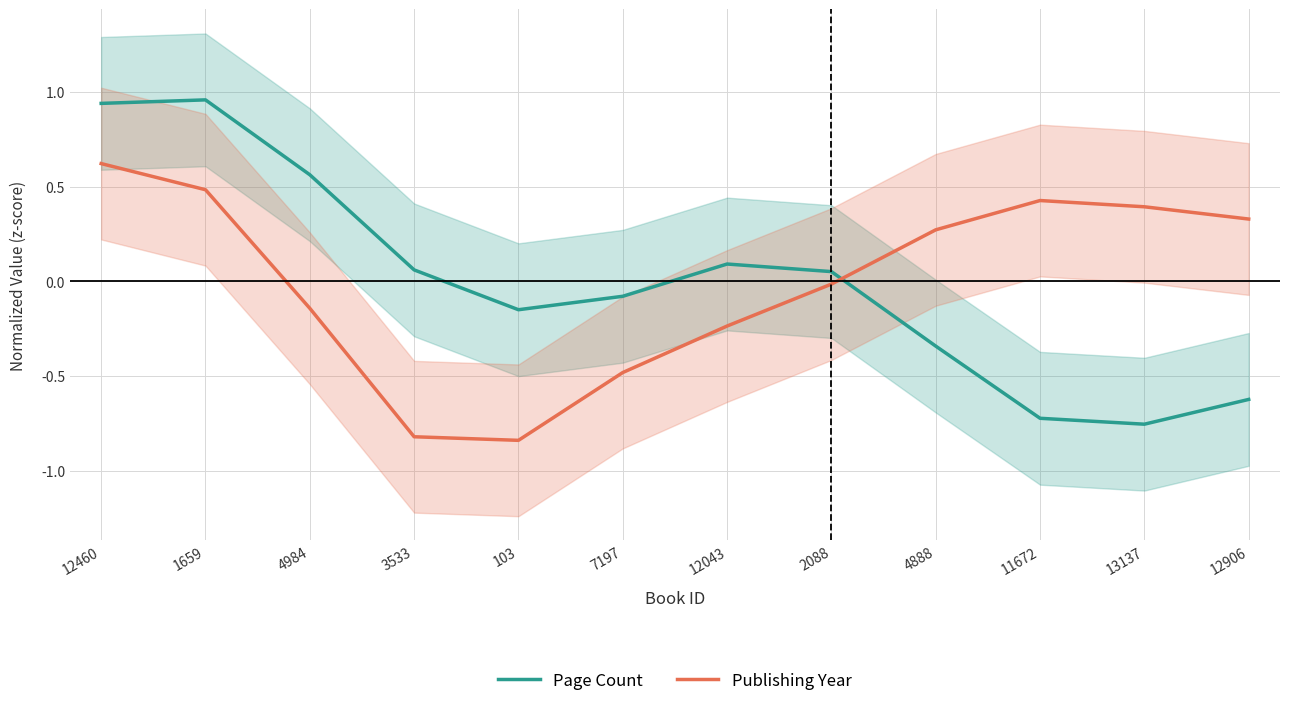

Between 103 and 12906, which series saw the biggest shift?

Publishing Year